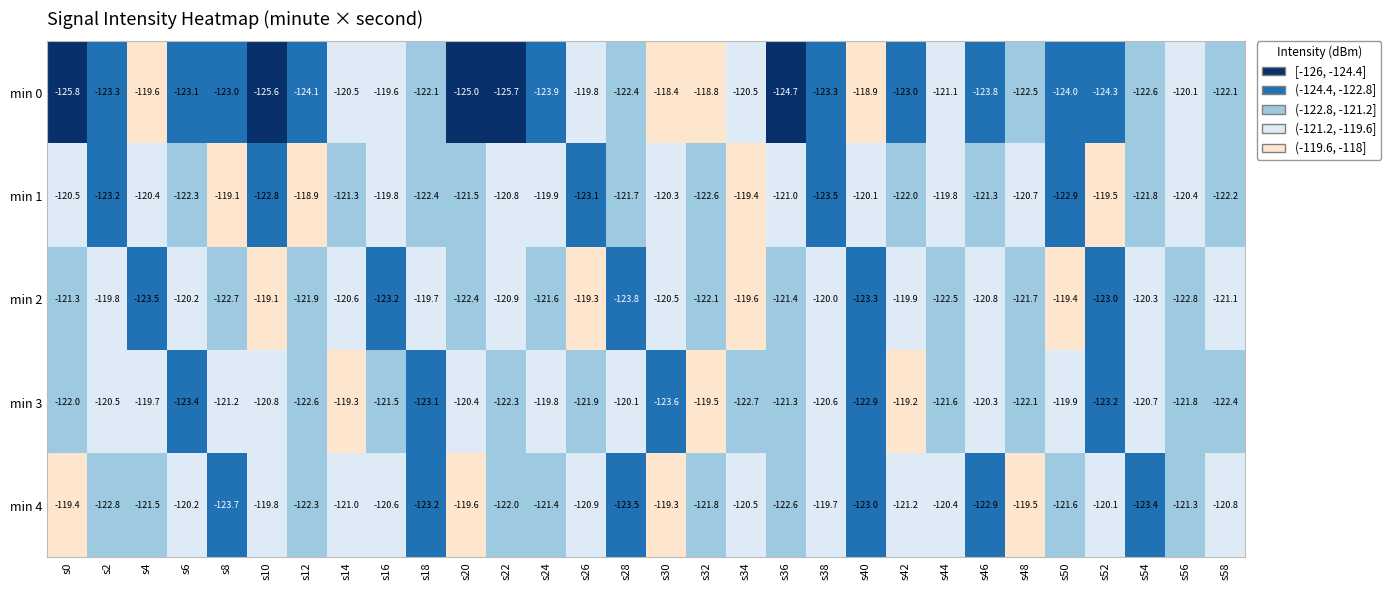

The value of min 1 at s52 is -119.5. True or false?

True